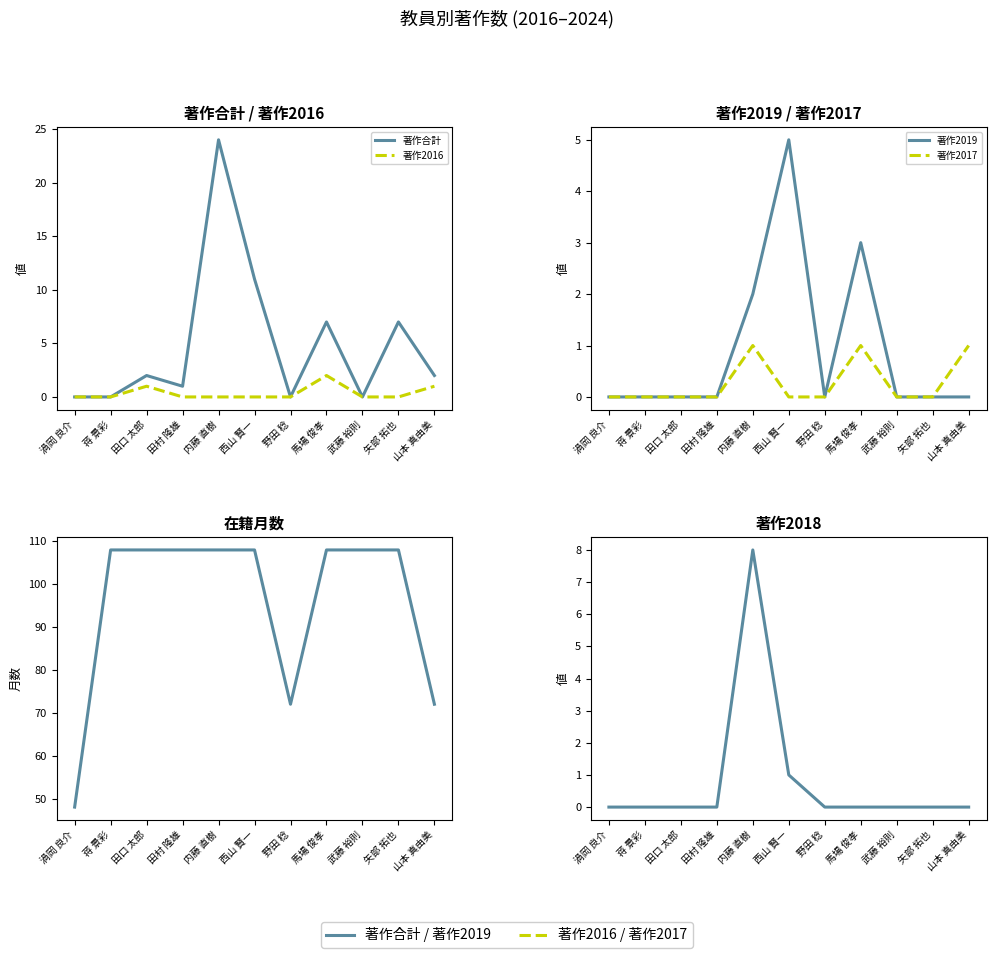

What is the sum of all 著作2019 values?

10